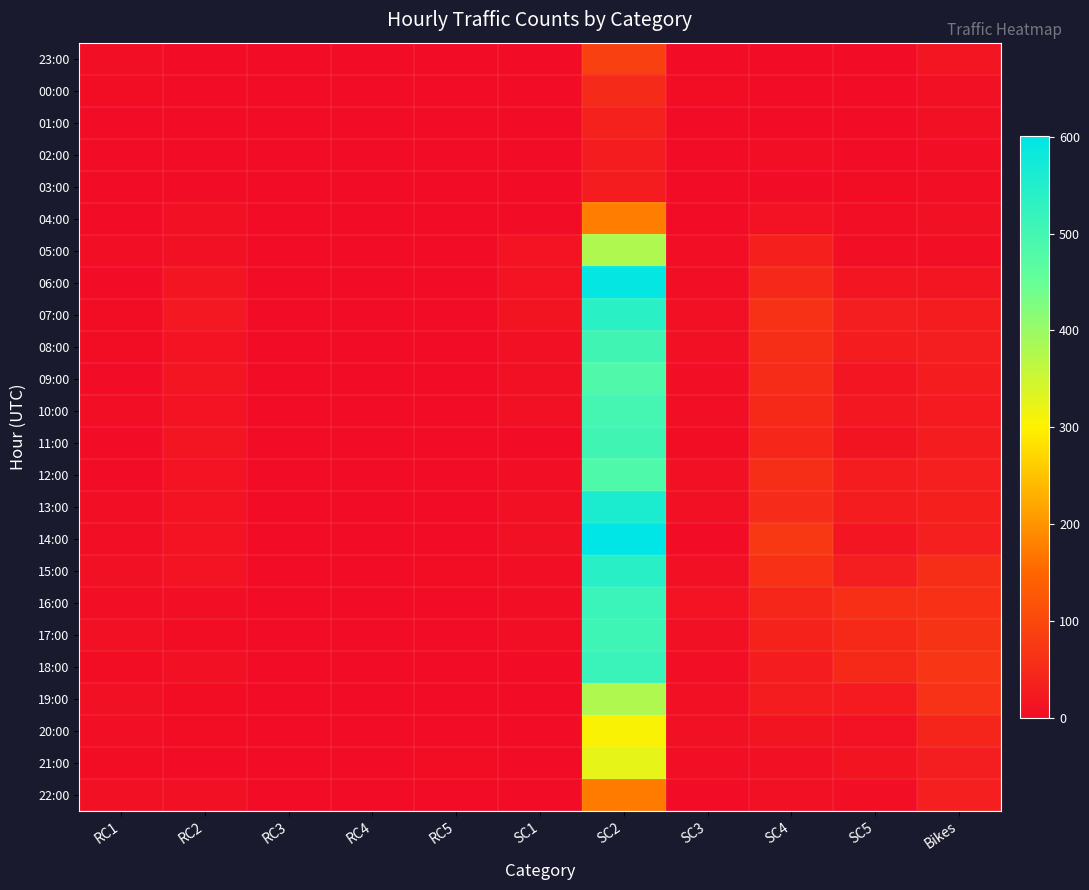

Which has a higher value, RC1 or SC1?

RC1